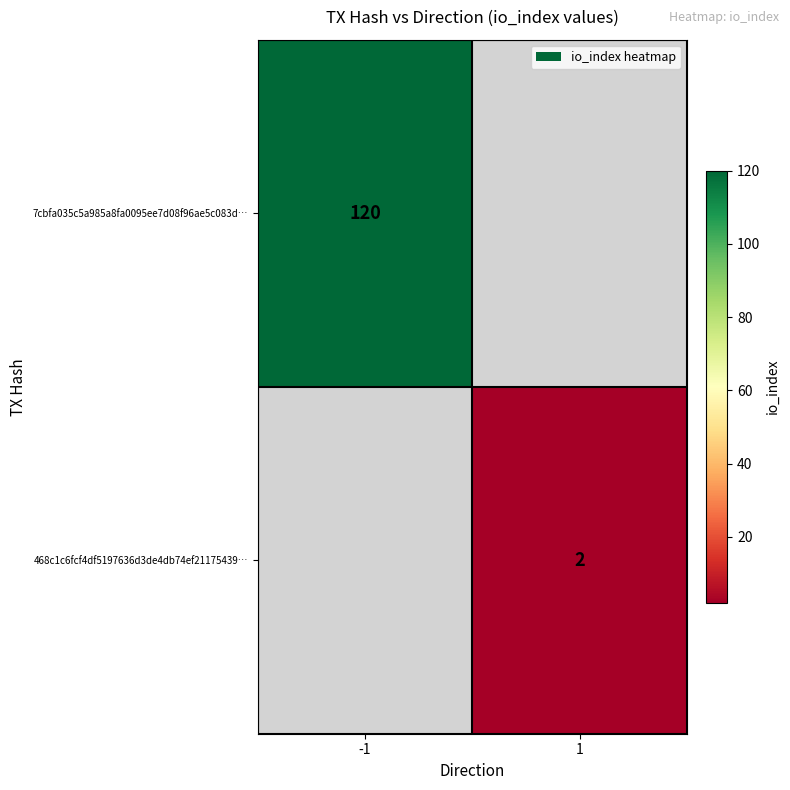

At which category does the chart reach its minimum across all series?

1